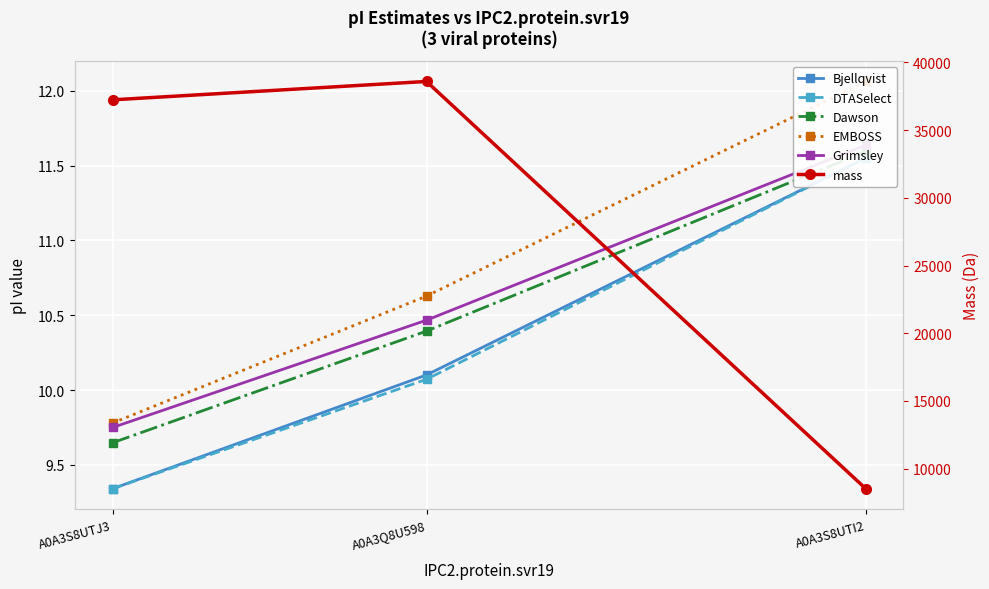

At which category is the sum across all series the highest?

A0A3Q8U598